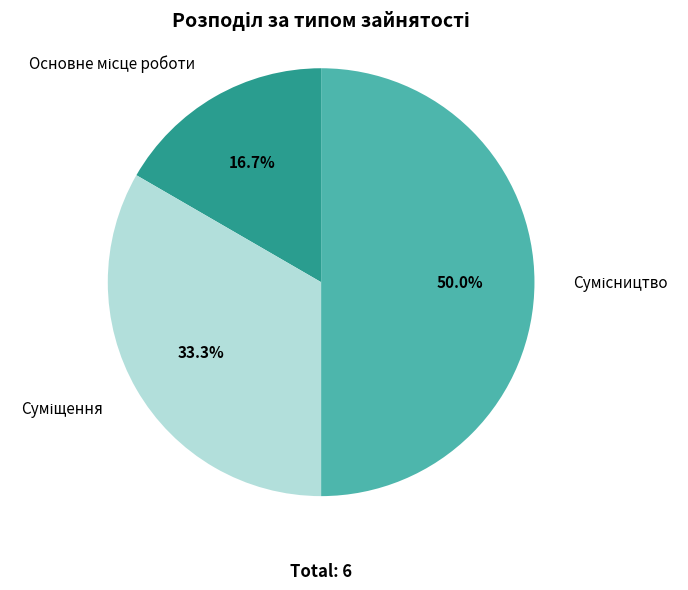

Approximately how many times larger is the value at Основне місце роботи compared to Сумісництво?

0.3